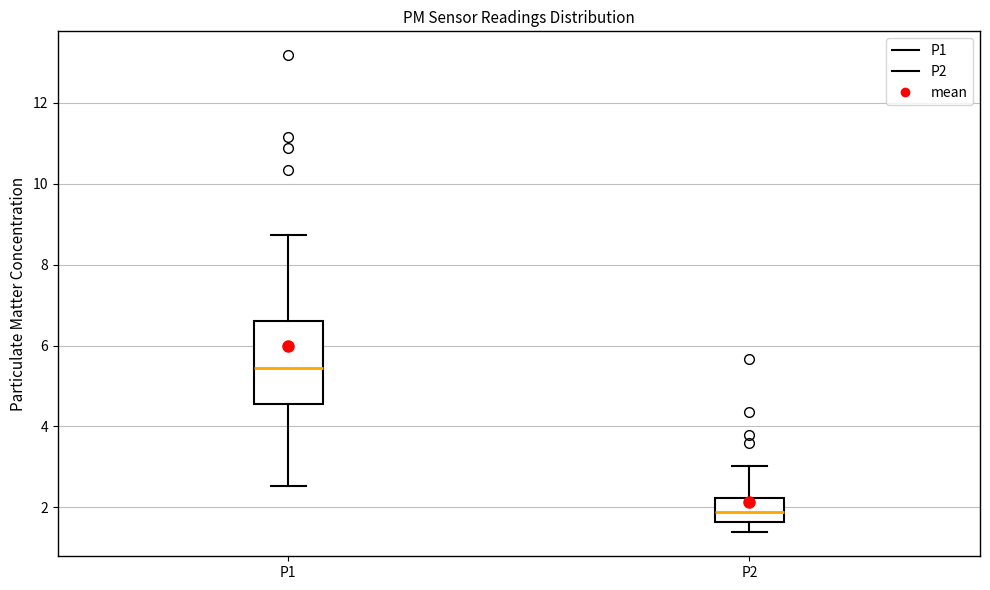

Where does the upper whisker of the box for P2 end on the y-axis? The values are not printed on the chart, so give them approximately, as read against the axis.

3.0